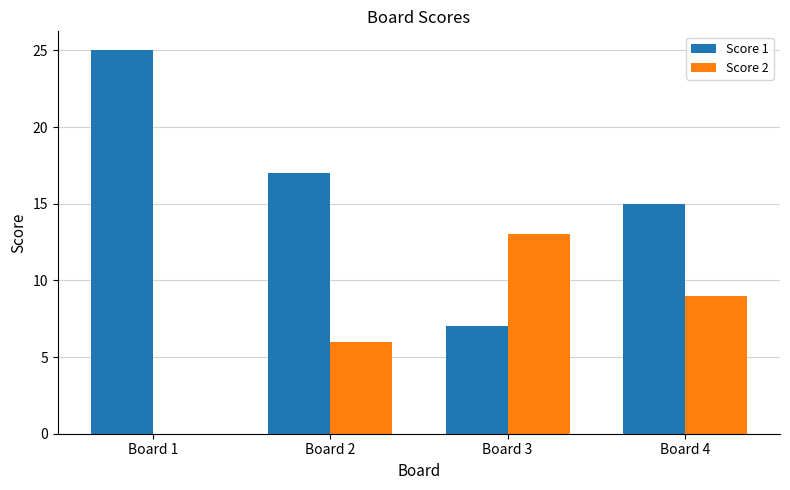

What is the average value of the Score 1 series?

16